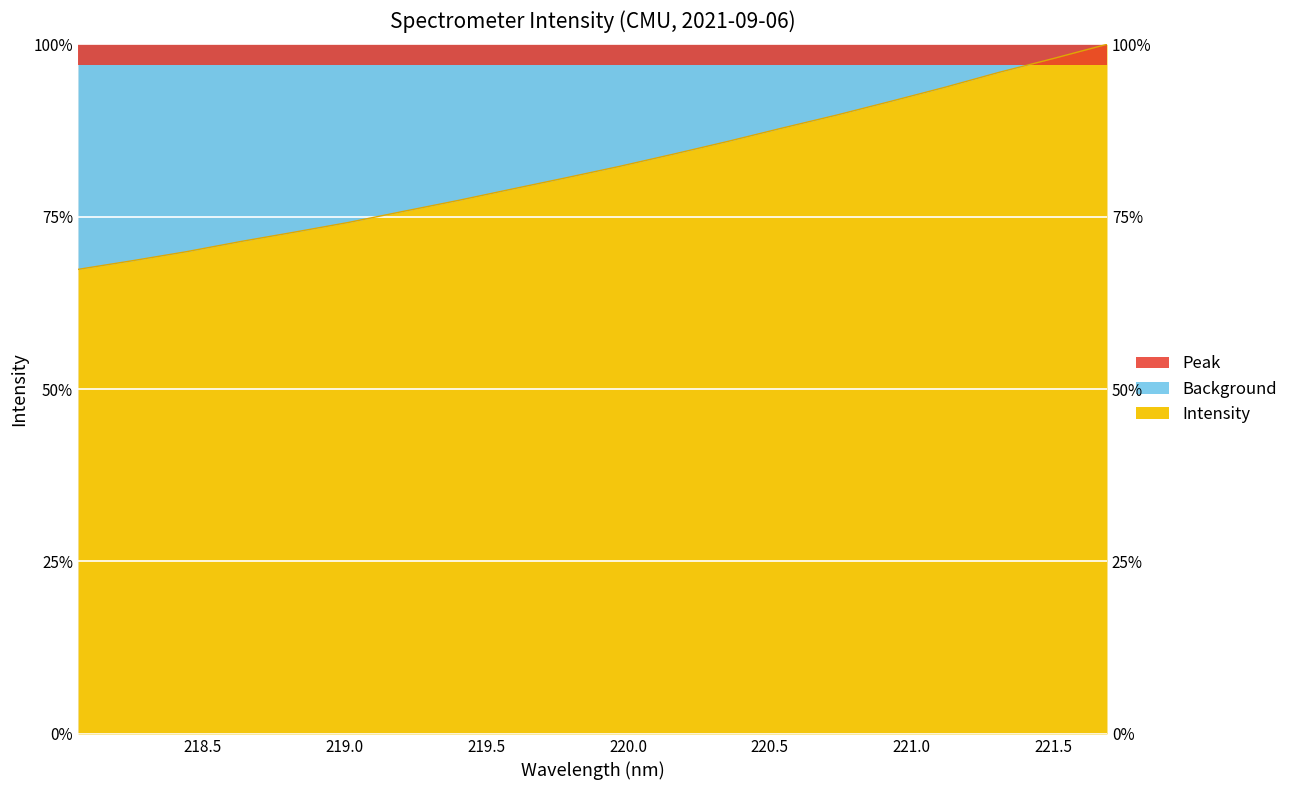

The chart shows a value of 72.8 at 218.8244. True or false?

True